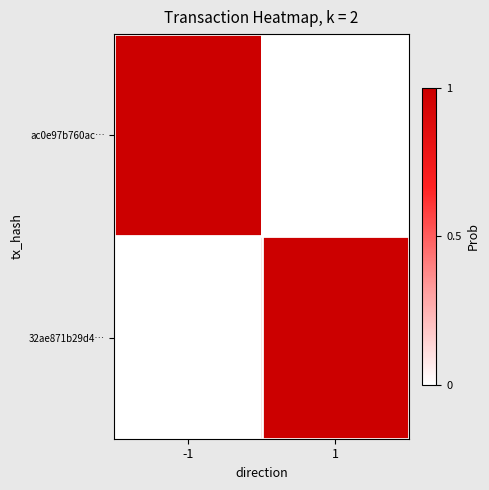

Count the number of data series in this chart.

2